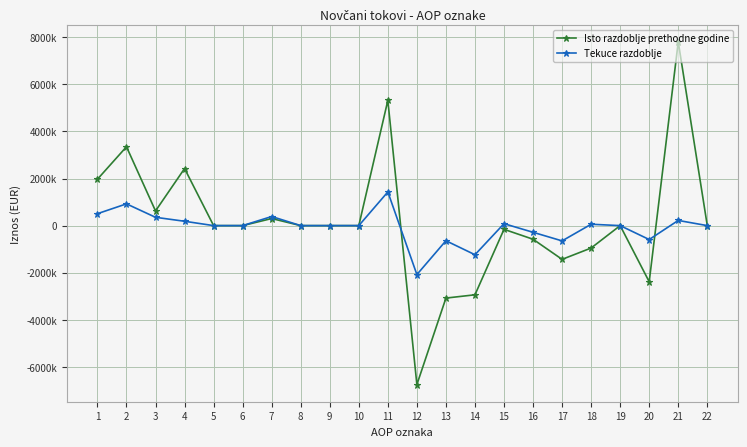

Is the value of Tekuce razdoblje at 8 greater than the value of Isto razdoblje prethodne godine at 12?

Yes